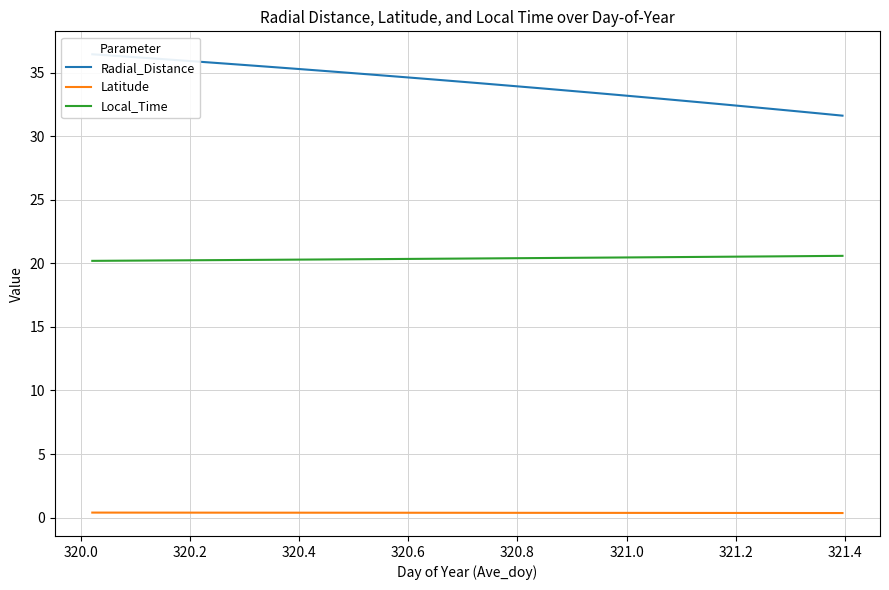

What are all the series names shown in the legend?

Radial_Distance, Latitude, Local_Time